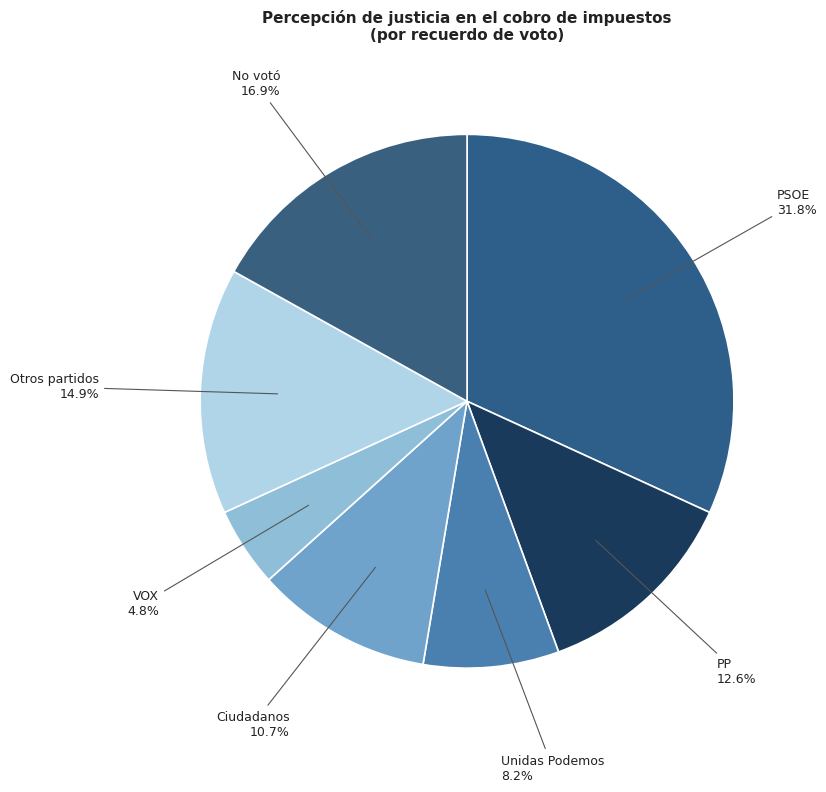

What percentage is the No votó slice, to the nearest percent?

17%